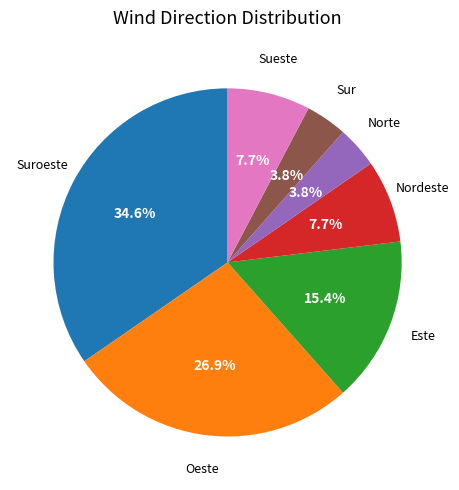

Does any single category account for the majority?

No